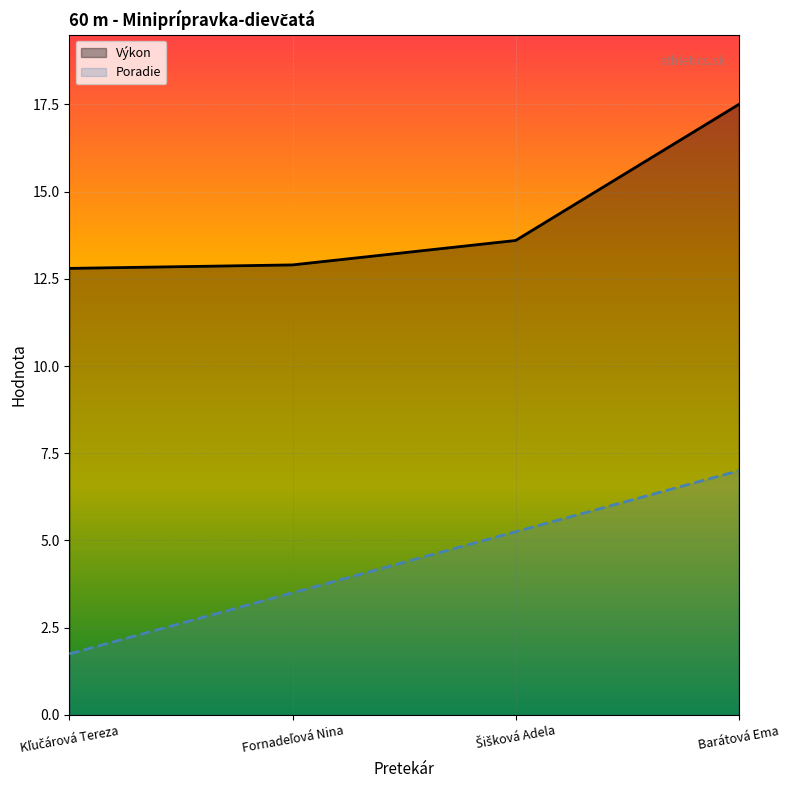

What is the difference between the highest and lowest values at Šišková Adela?

8.3